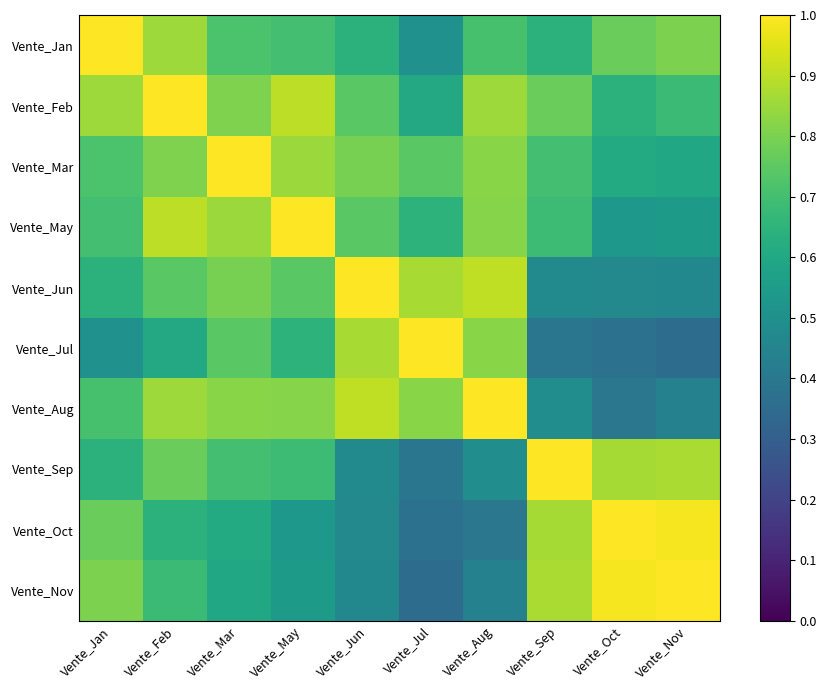

What is the spread (max minus min) of values at Vente_Aug?

0.6